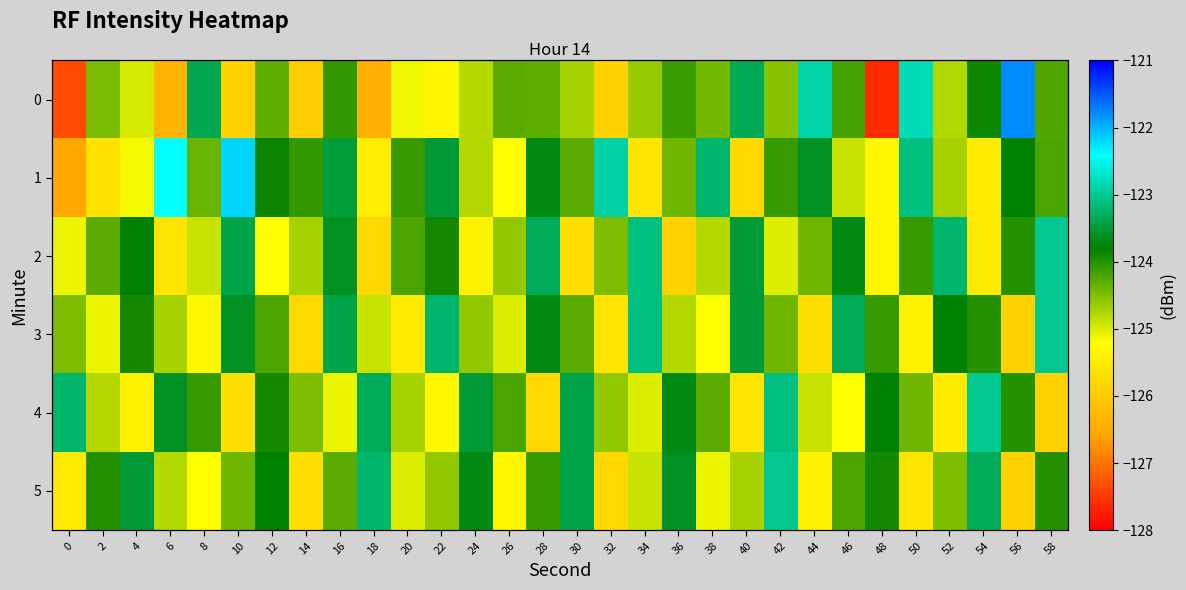

At how many categories does at least one series exceed -122?

1